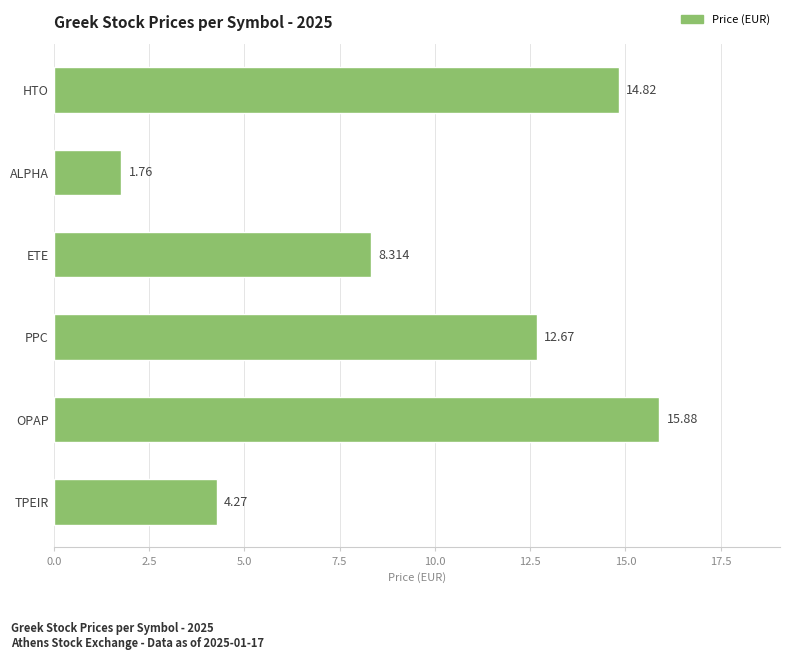

Where is the data nearest to the value 8?

ETE